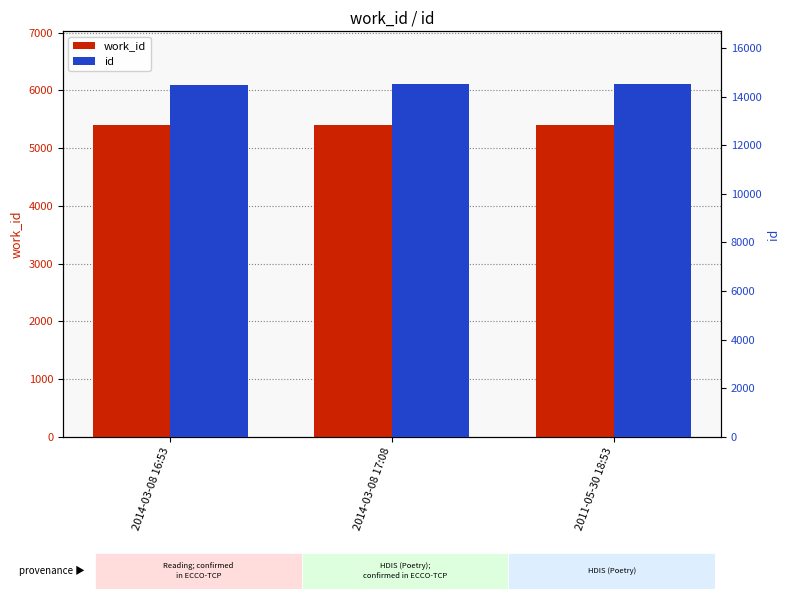

How many bars are there in each group?

2